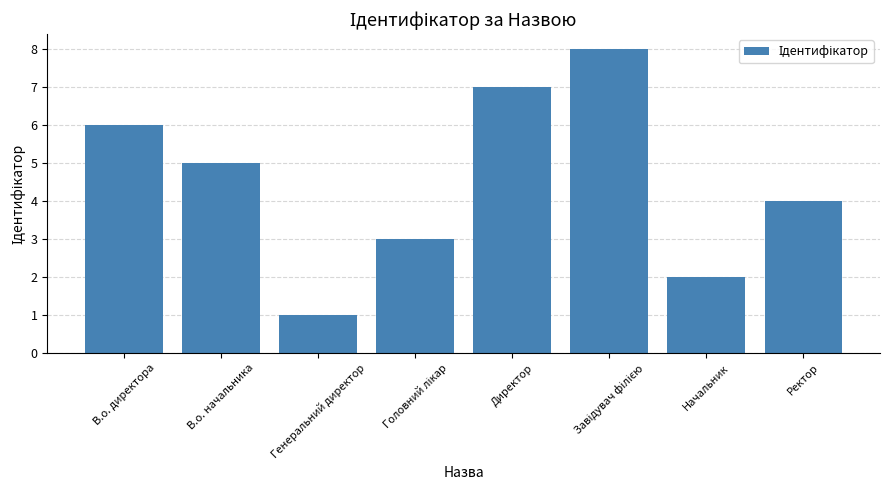

Read the value at В.о. начальника.

5